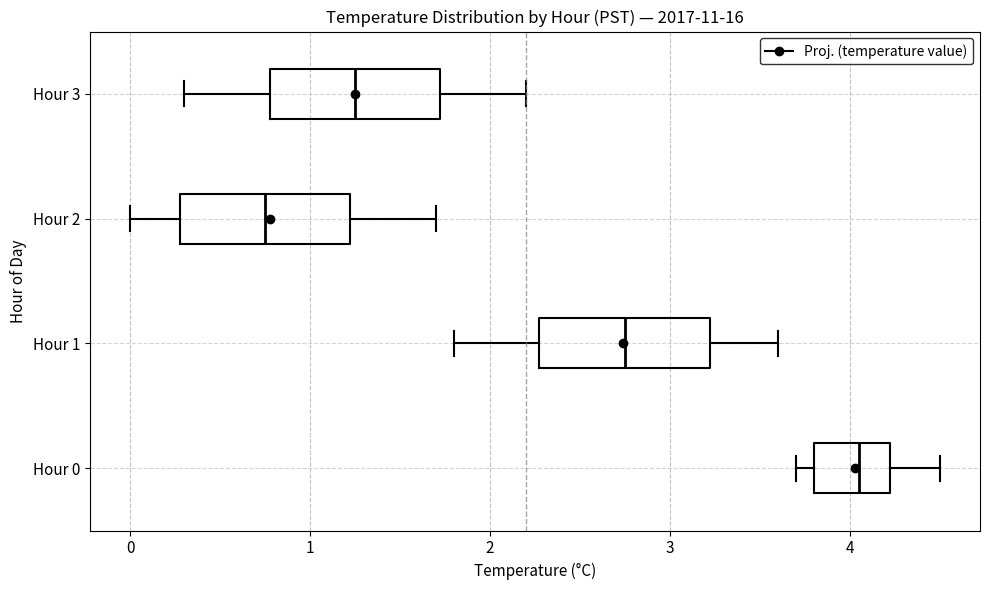

Reading bottom to top, transcribe this box plot: for each box, give where its median line is, the range the box spans, and where its two whiskers end, as read against the x-axis. The values are not printed on the chart, so give them approximately, as read against the axis.

Hour 0: median 4.1, box 3.8 to 4.2, whiskers 3.7 to 4.5
Hour 1: median 2.8, box 2.3 to 3.2, whiskers 1.8 to 3.6
Hour 2: median 0.8, box 0.3 to 1.2, whiskers 0.0 to 1.7
Hour 3: median 1.3, box 0.8 to 1.7, whiskers 0.3 to 2.2